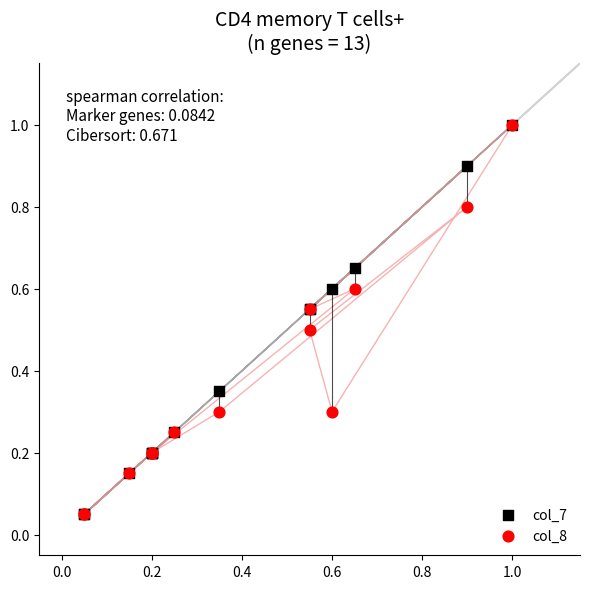

What are all the series names shown in the legend?

col_7, col_8